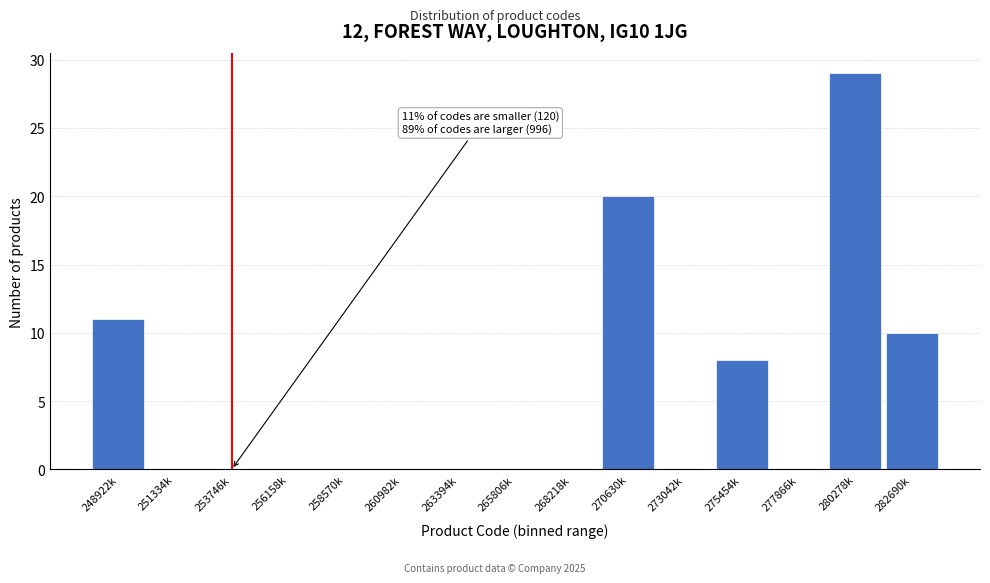

Reading right to left, extract all data points from this chart.

282690k=10	280278k=29	277866k=0	275454k=8	273042k=0	270630k=20	268218k=0	265806k=0	263394k=0	260982k=0	258570k=0	256158k=0	253746k=0	251334k=0	248922k=11